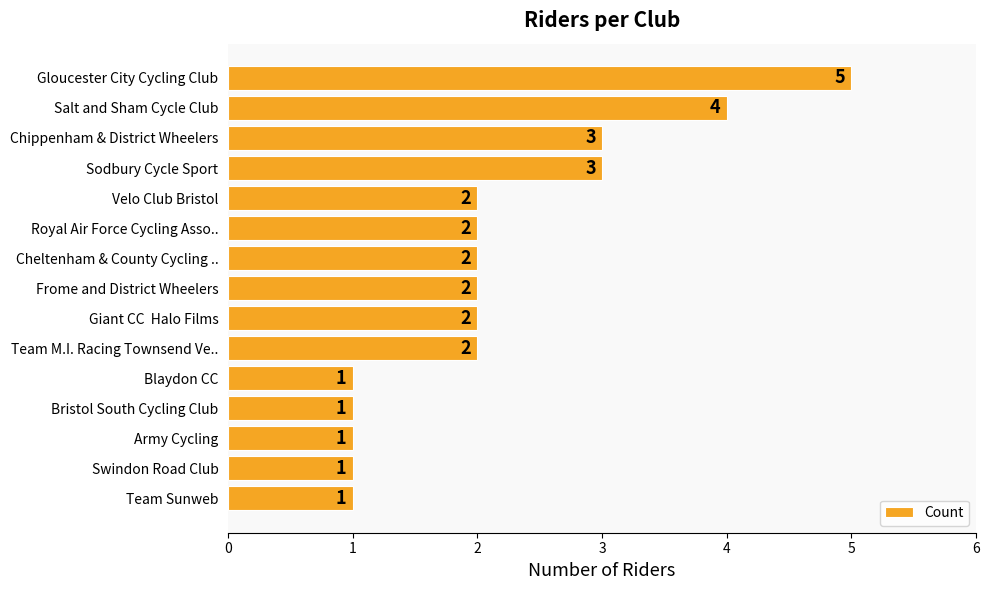

Reading bottom to top, transcribe all the data shown in this chart.

1	1	1	1	1	2	2	2	2	2	2	3	3	4	5